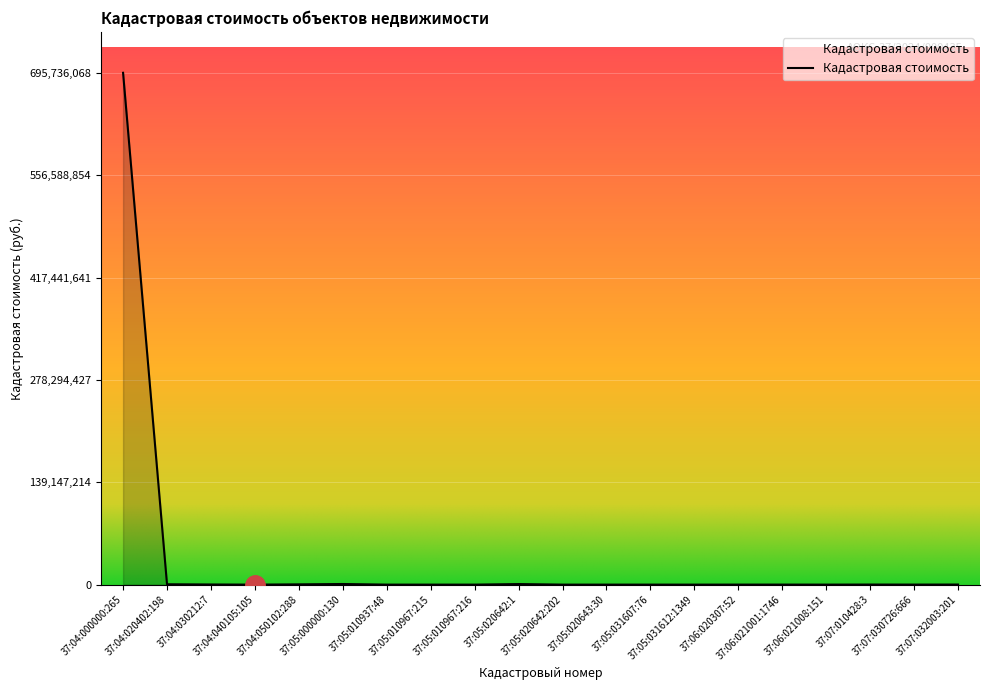

Does the chart have visible grid lines?

Yes